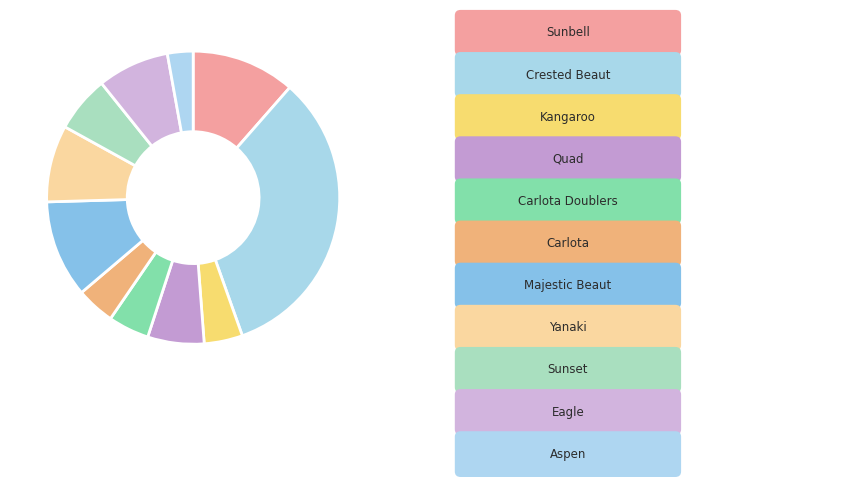

How many slices are in this pie chart?

11